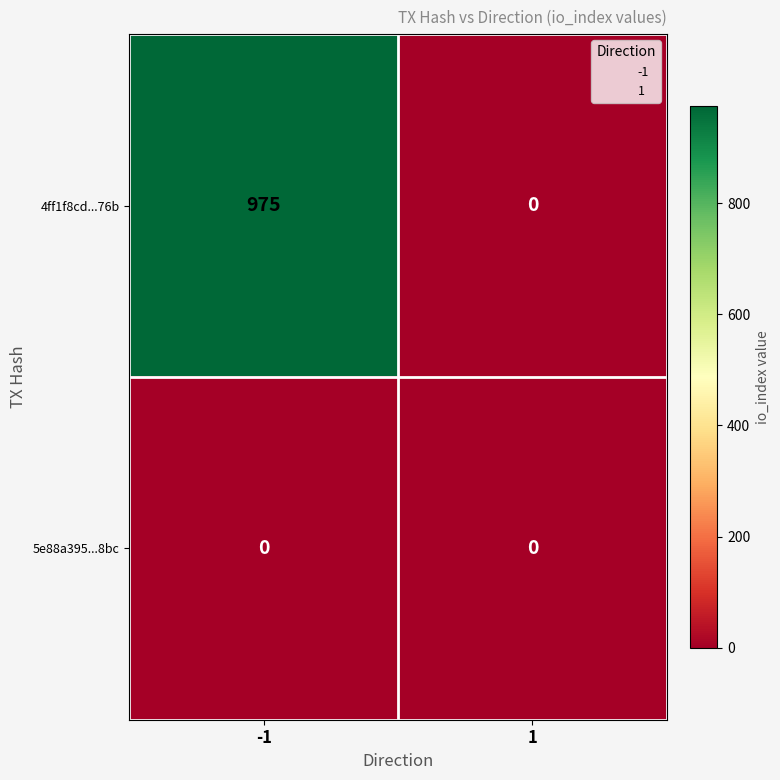

The value of 4ff1f8cd...76b at -1 is 975. True or false?

True